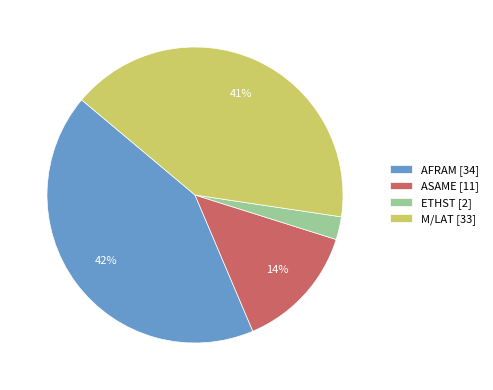

Is it true that M/LAT is 32% of the pie?

False